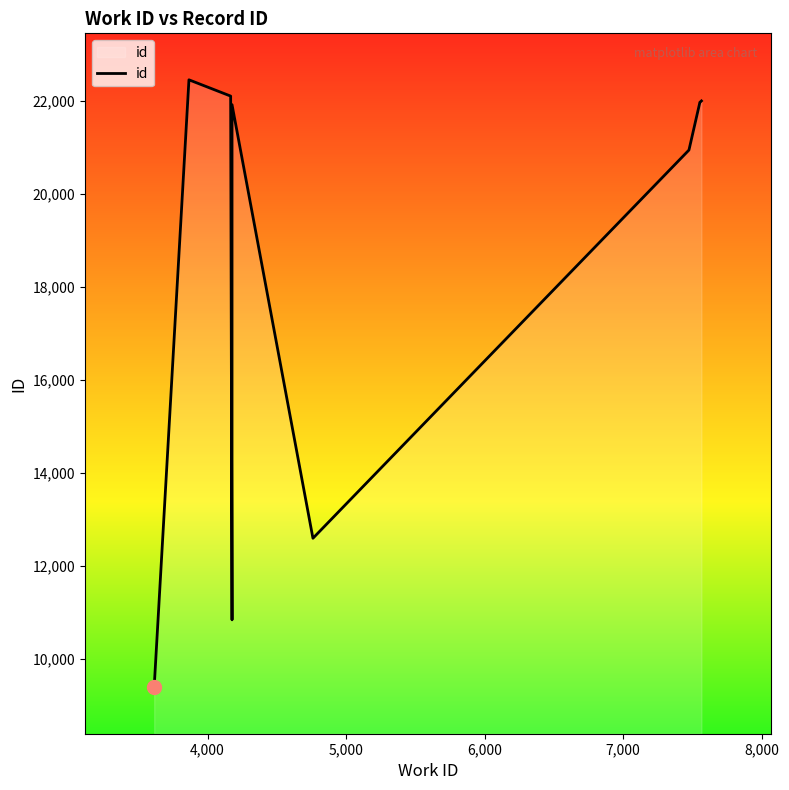

Is it true that the value at 9,000 is 12212?

False